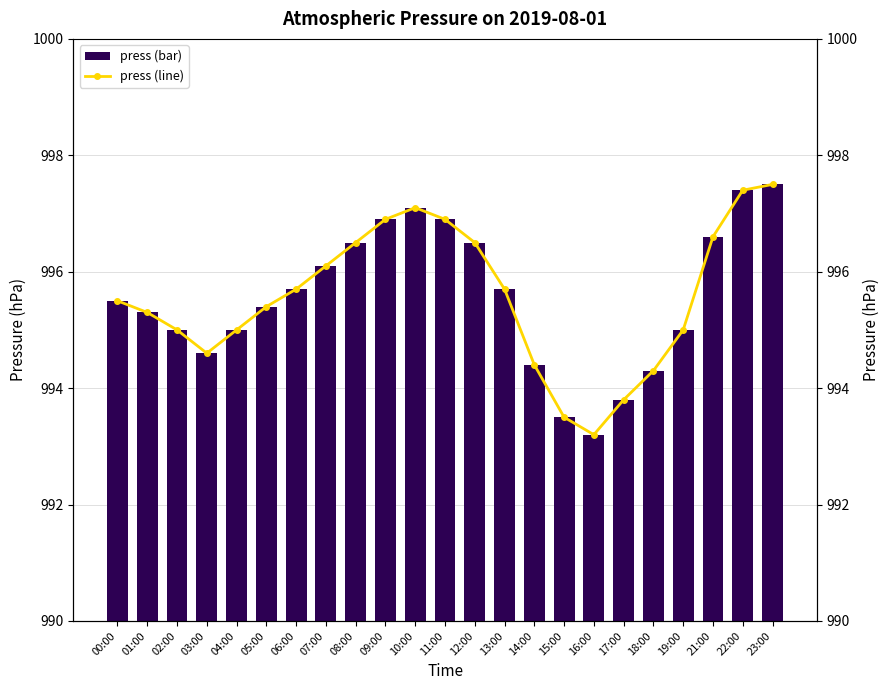

At which category is the sum across all series the highest?

23:00